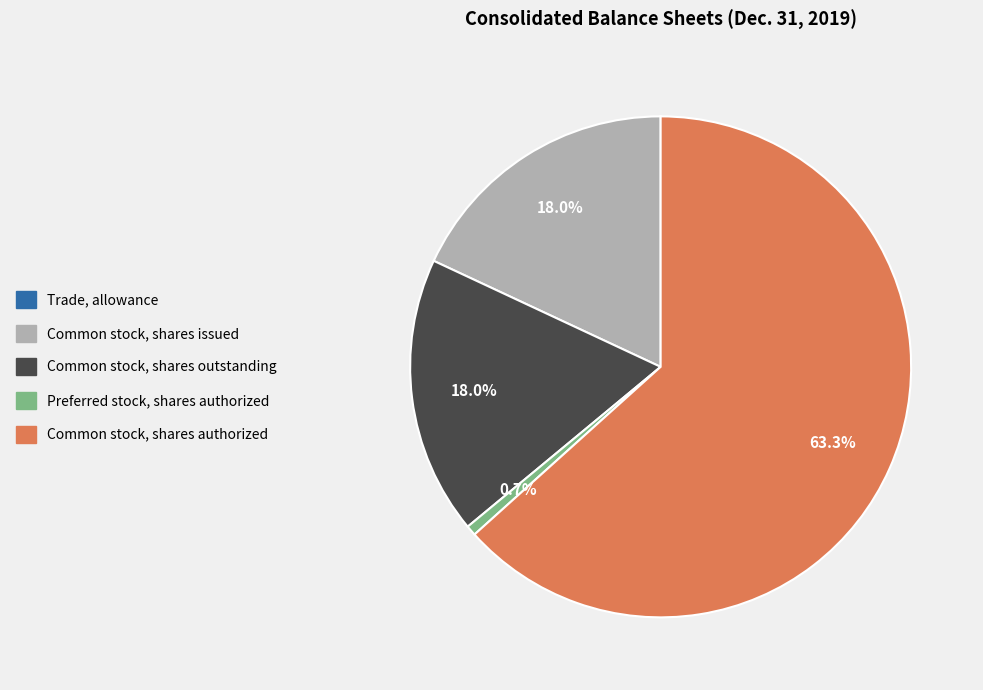

Is the sum of Common stock, shares issued and Preferred stock, shares authorized greater than half?

No